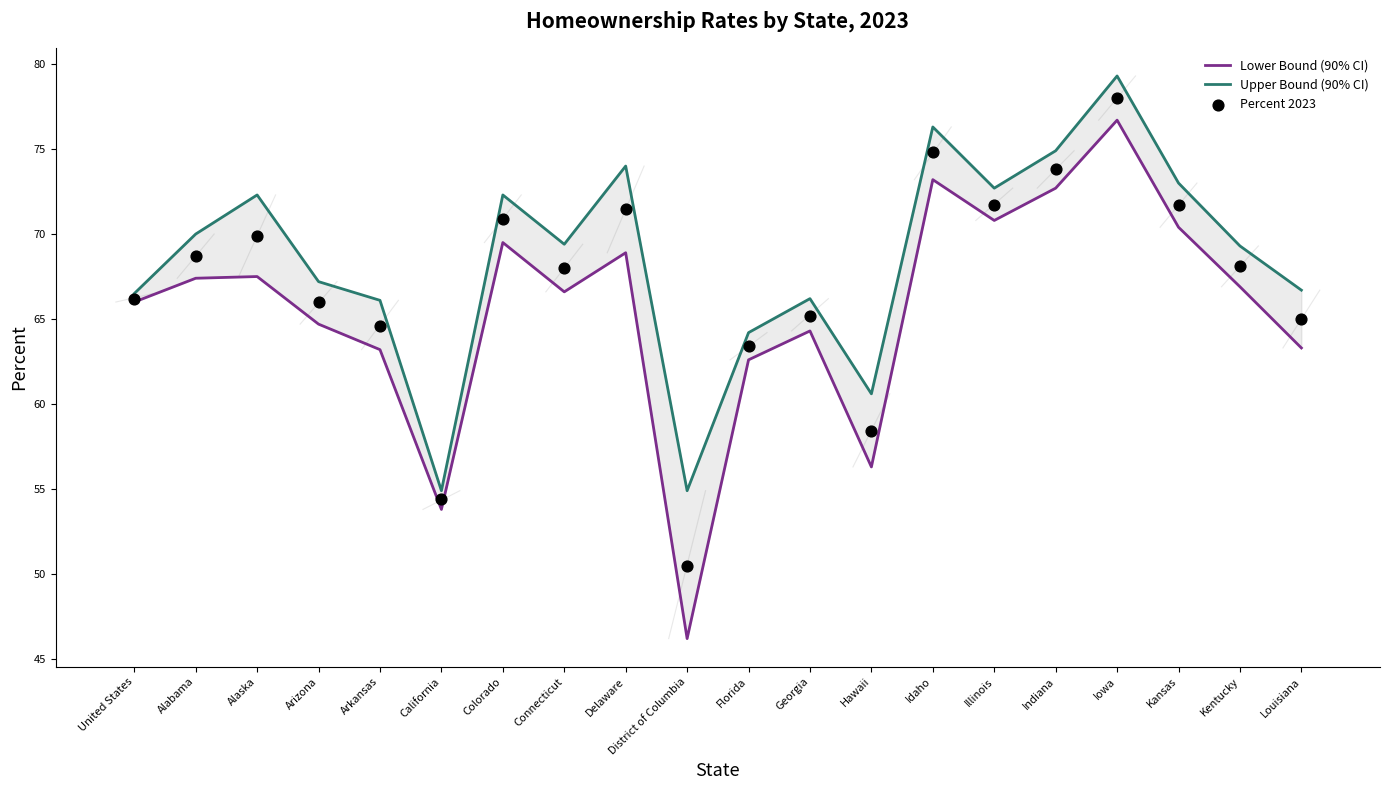

Which series contains the highest Y value?

Upper Bound (90% CI)